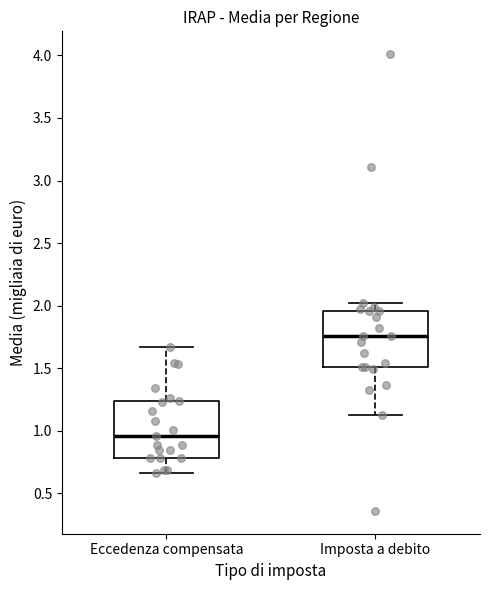

Reading left to right, read every box against the y-axis: the position of its median line, the range the box covers, and the ends of its whiskers. The values are not printed on the chart, so give them approximately, as read against the axis.

Eccedenza compensata: median 0.95, box 0.80 to 1.25, whiskers 0.65 to 1.65
Imposta a debito: median 1.75, box 1.50 to 1.95, whiskers 1.15 to 2.00